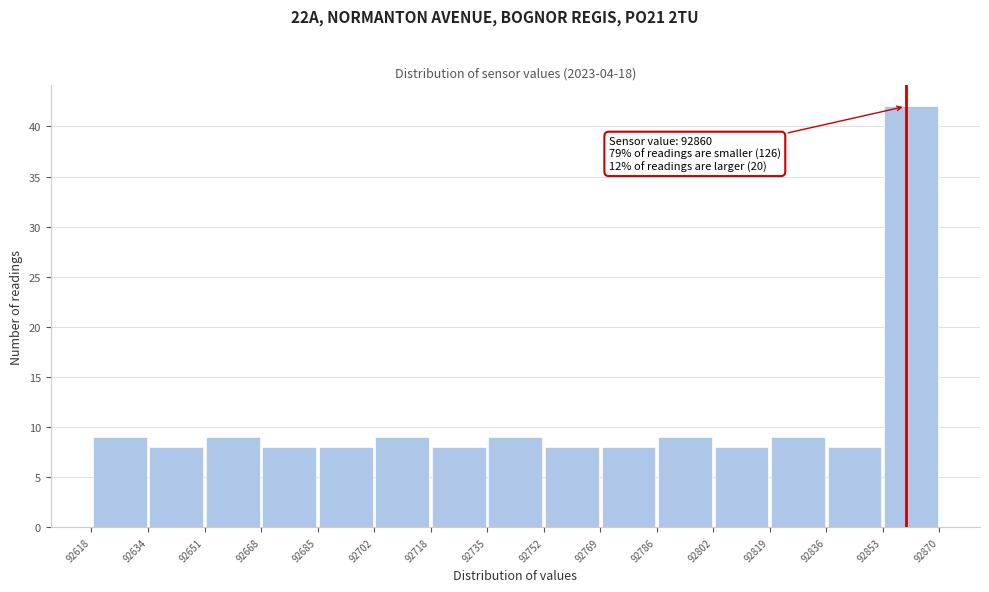

Which range on the x-axis has the tallest bar?

92853 to 92870